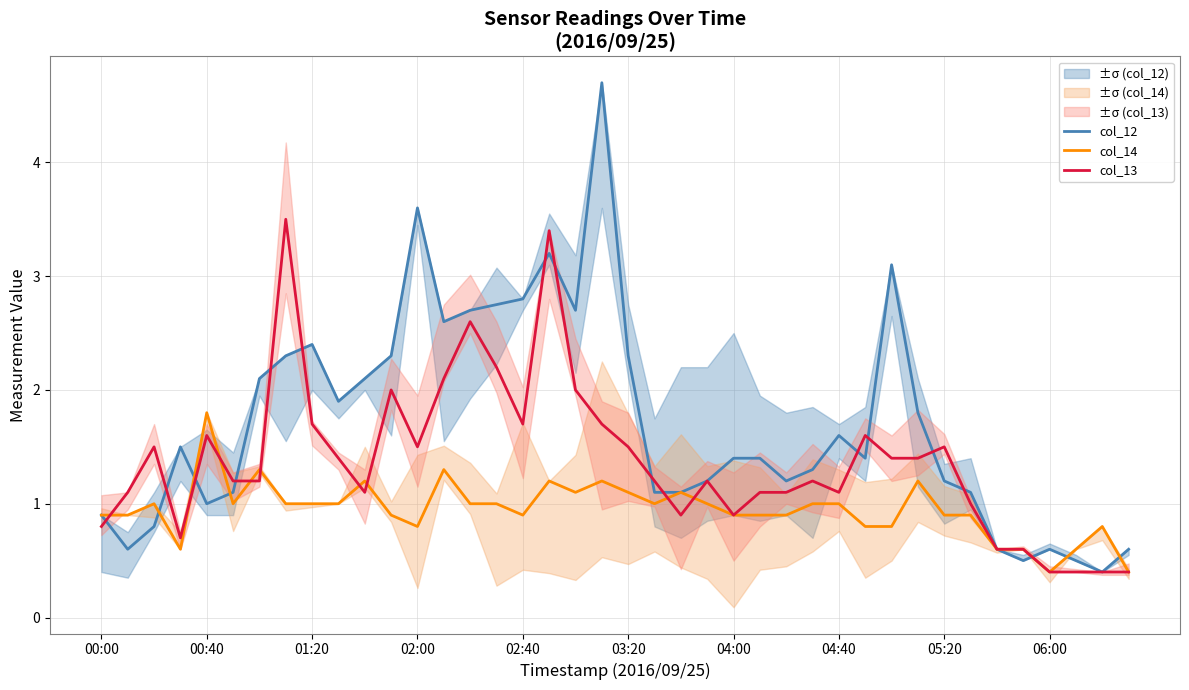

What is the sum of all col_13 values?

54.9